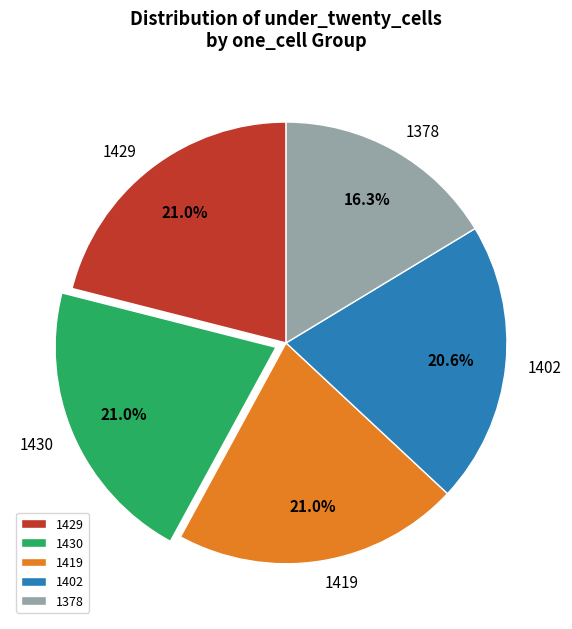

Is 1419 the majority of the pie?

No